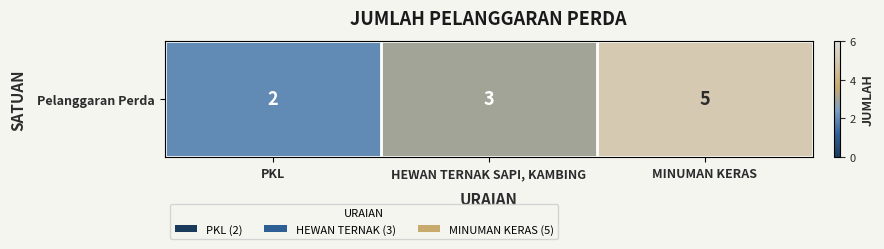

Where is the data nearest to the value 3?

HEWAN TERNAK SAPI, KAMBING